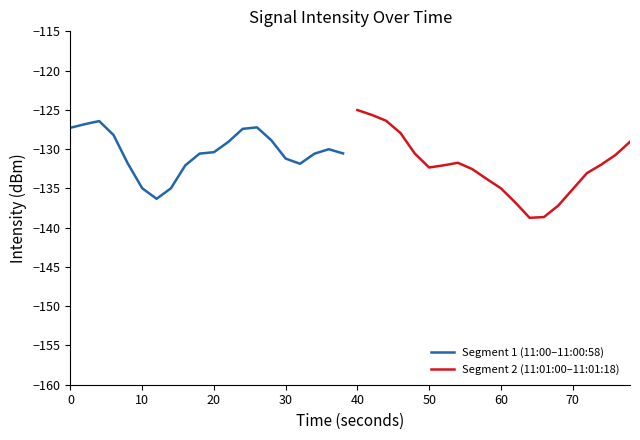

What is the average value of the Segment 1 (11:00–11:00:58) series?

-130.3